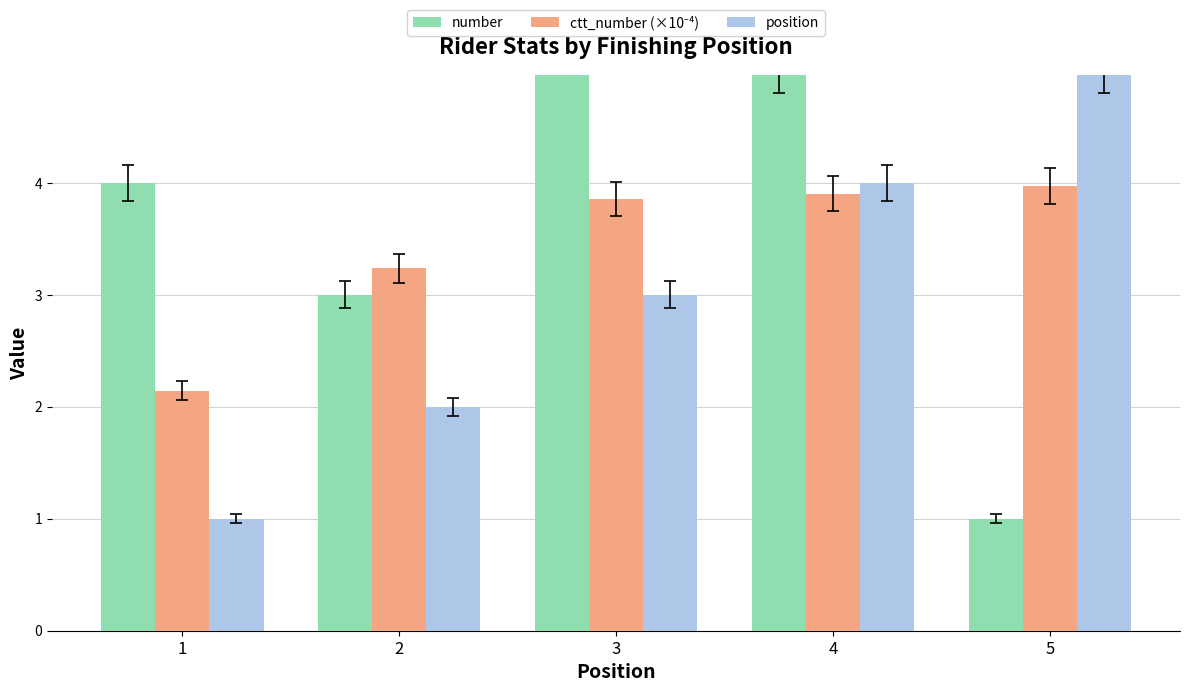

Reading right to left, what are all the values shown in this chart?

number: 1.0	5.0	7.0	3.0	4.0
ctt_number (×10⁻⁴): 4.0	3.9	3.9	3.2	2.1
position: 5.0	4.0	3.0	2.0	1.0